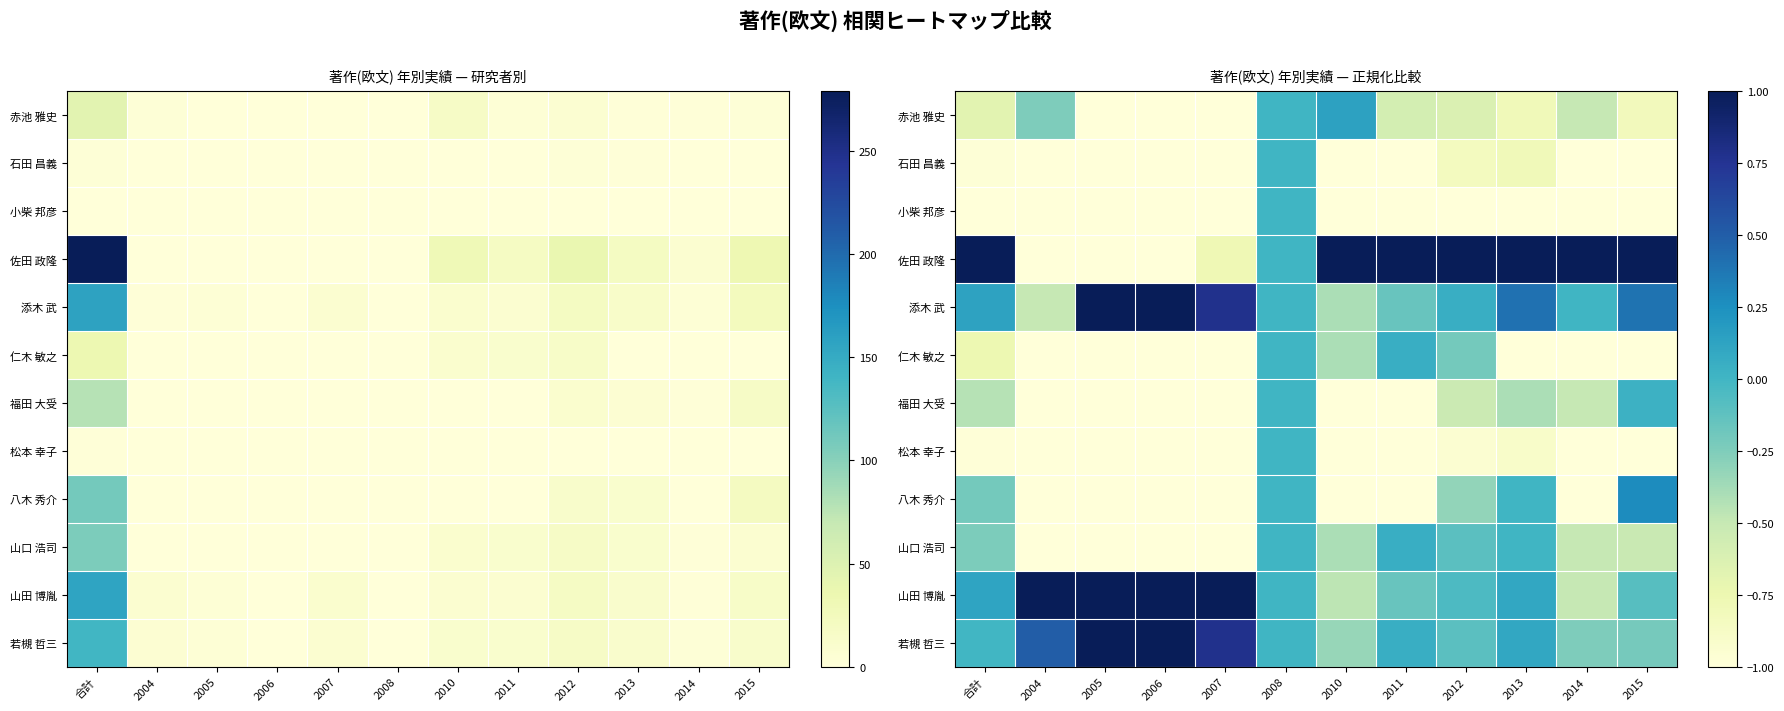

Which has a higher value, 2011 or 2012?

2011